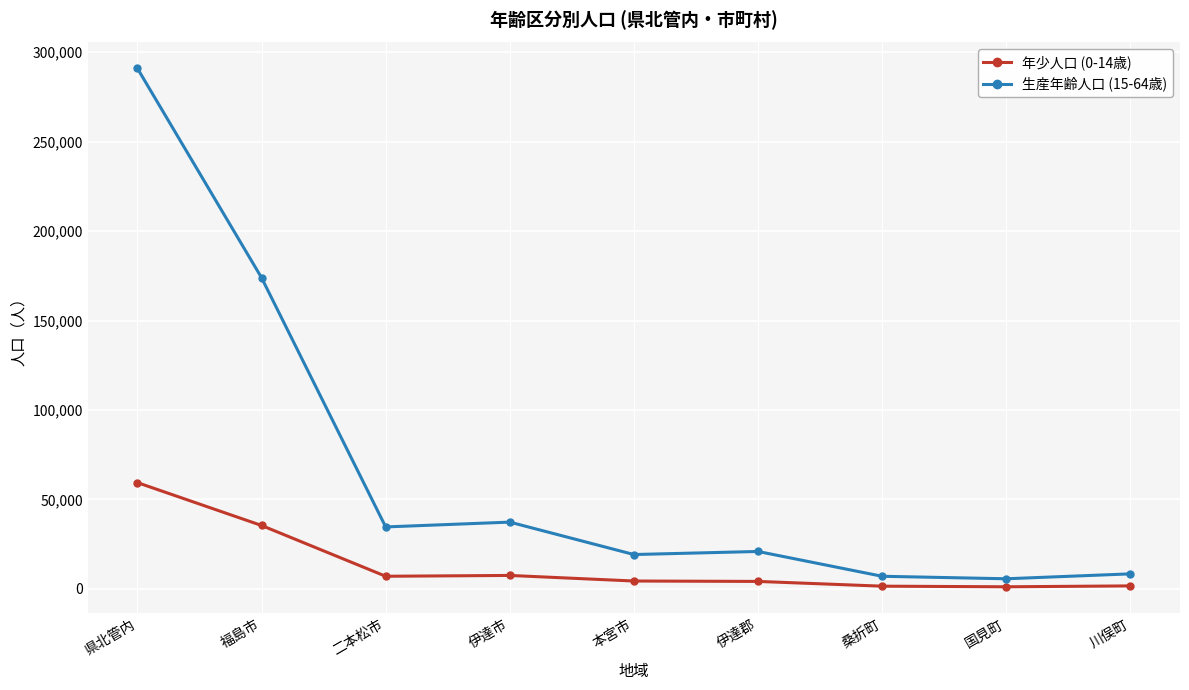

What is the total value across all series at 伊達市?

44675